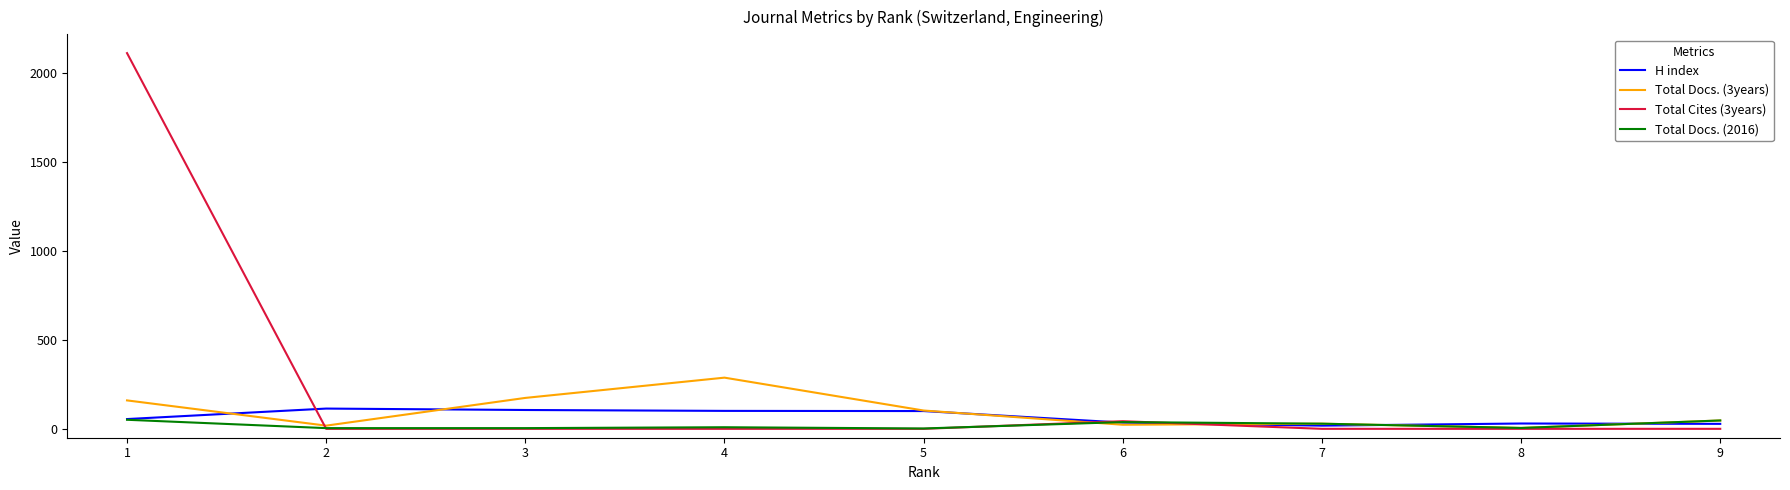

Which series has the largest range (max minus min)?

Total Cites (3years)